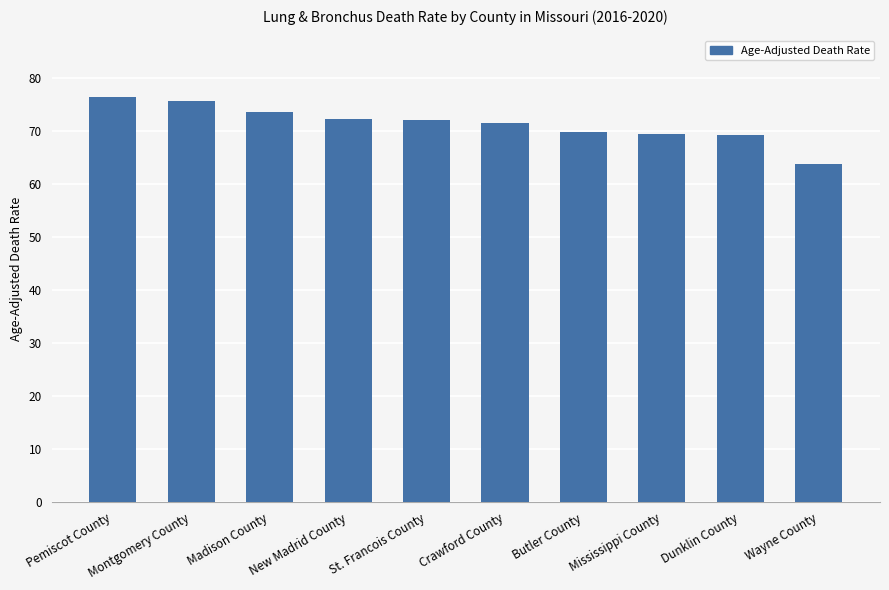

Are the bars grouped side by side (vs. stacked)?

No